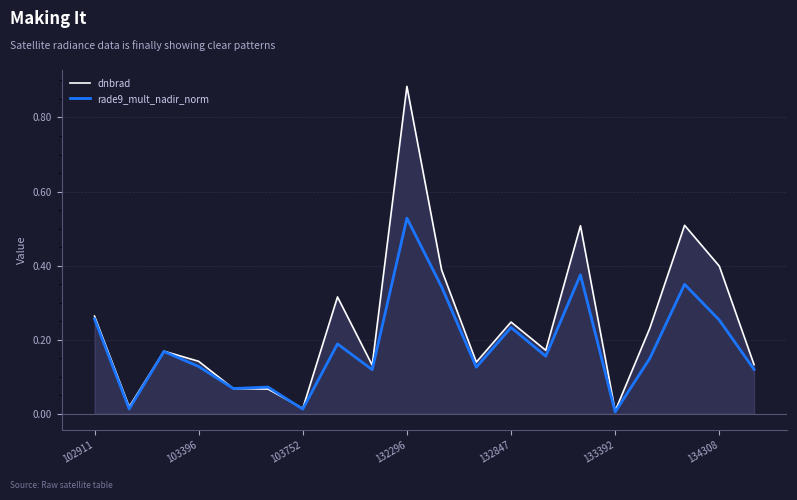

Which series has the largest total across all categories?

dnbrad